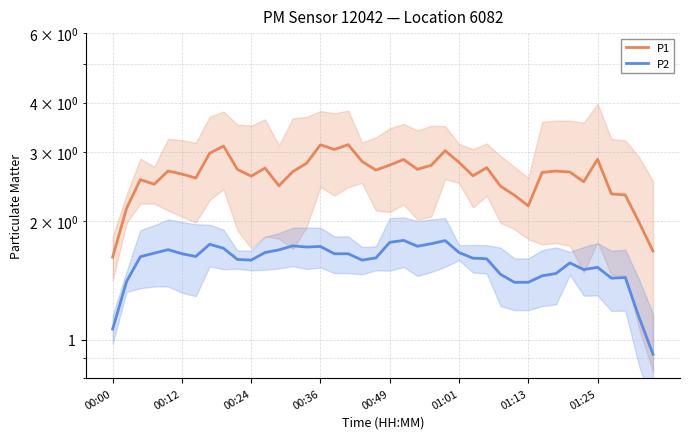

The P1 series shows 0.6 at 00:24. True or false?

False